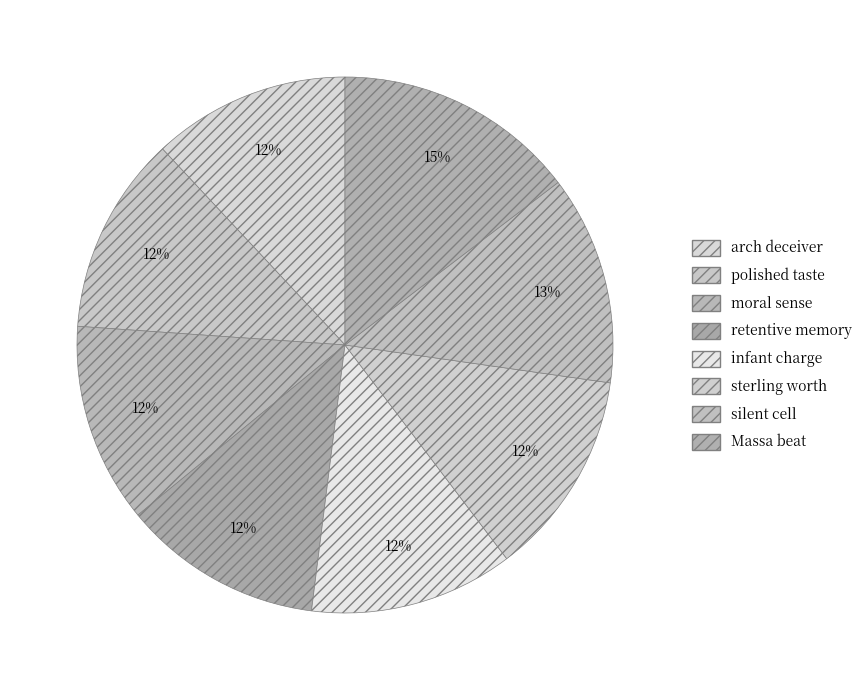

How many segments does this pie chart have?

8